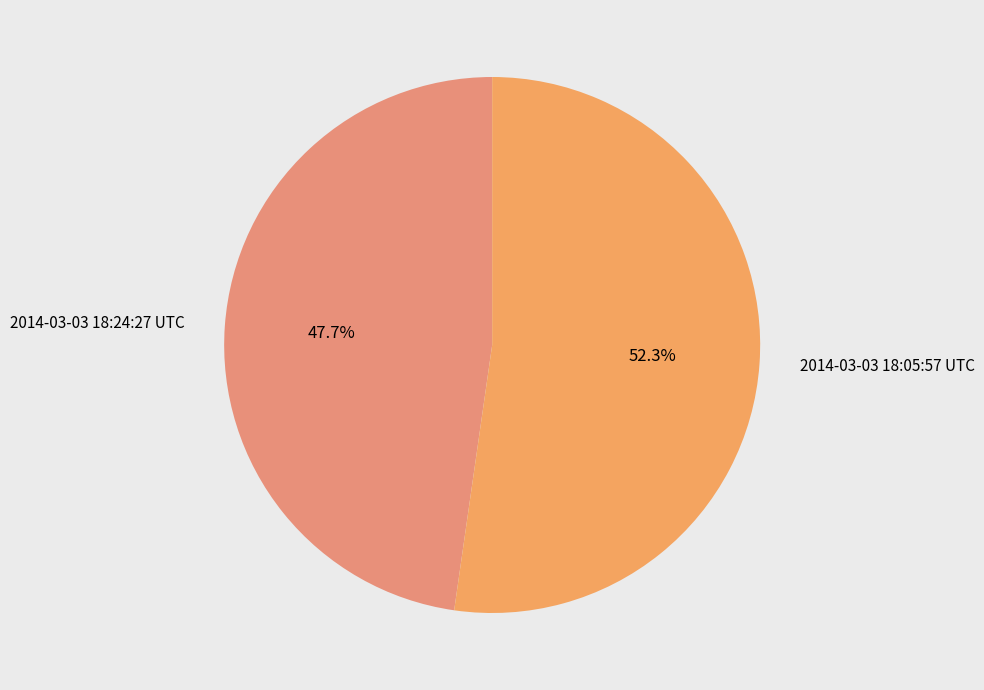

True or false: 2014-03-03 18:05:57 UTC accounts for 52% of the total.

True